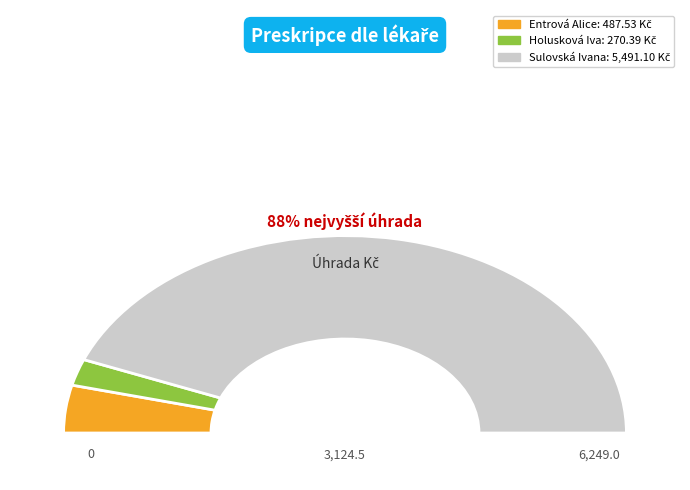

How many slices are in this pie chart?

3